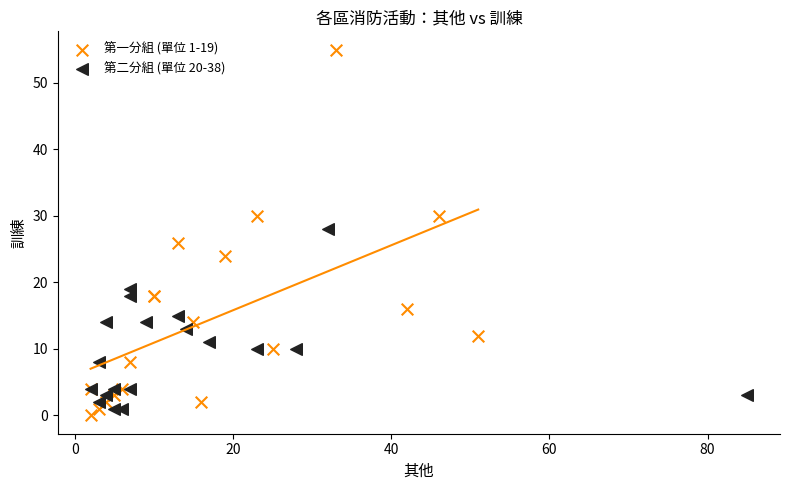

Which series contains the highest Y value?

第一分組 (單位 1-19)